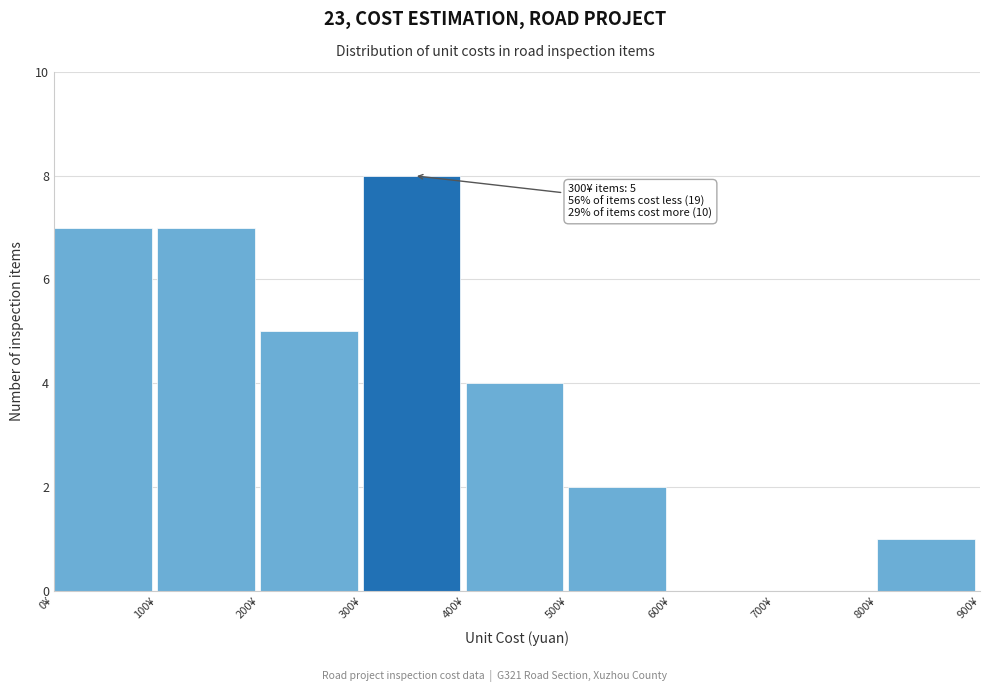

Which range on the x-axis has the tallest bar?

300 to 400